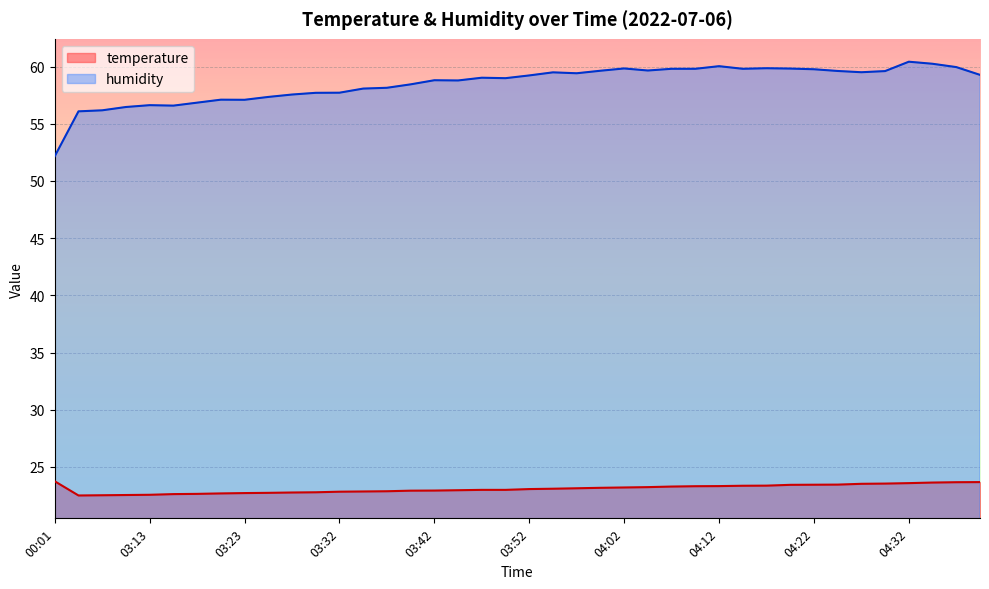

Is the value of humidity at 03:57 greater than the value of temperature at 03:05?

Yes